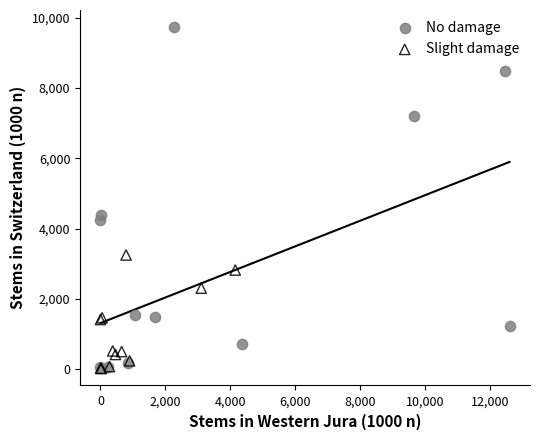

What are all the series names shown in the legend?

No damage, Slight damage